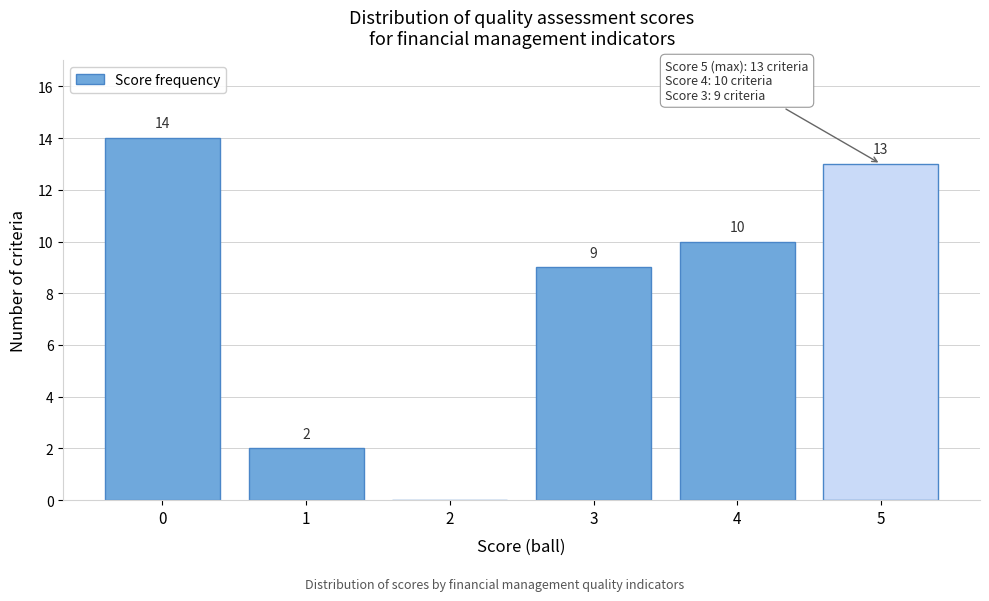

Reading right to left, list all the values displayed in this chart.

5=13	4=10	3=9	2=0	1=2	0=14